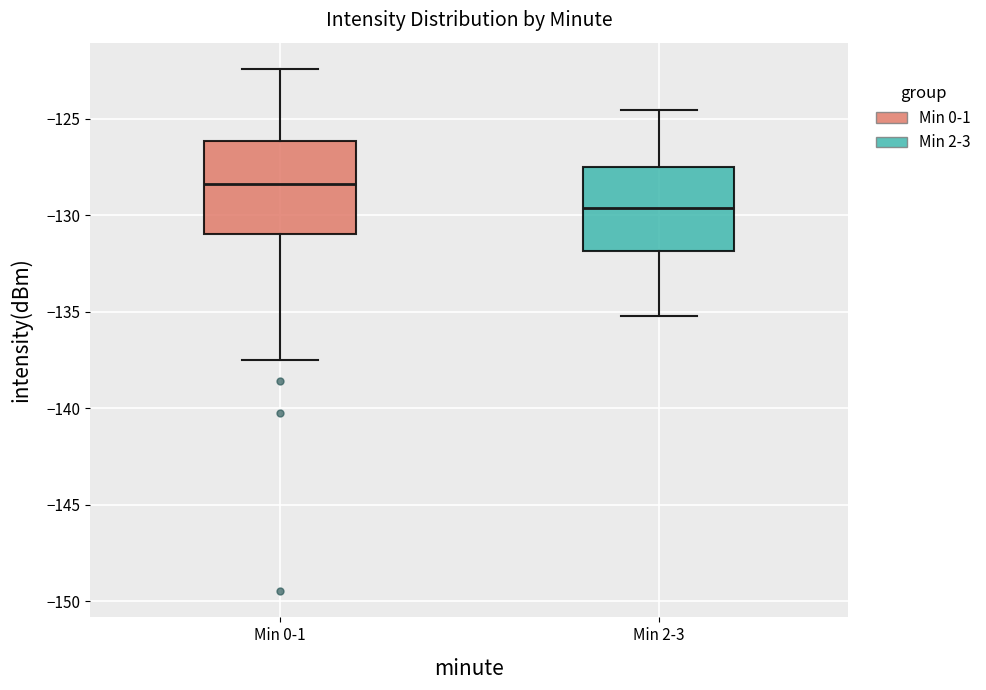

Which box's median line is the highest?

Min 0-1